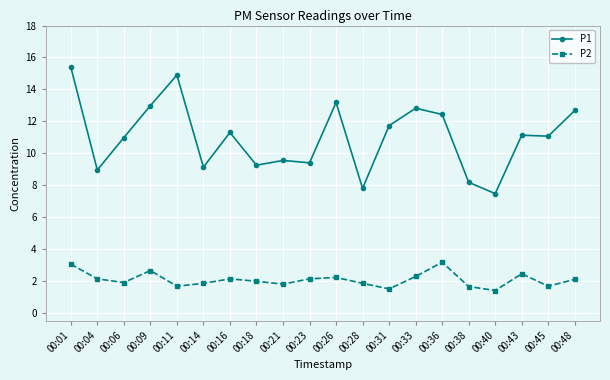

The P2 series shows 1.0 at 00:14. True or false?

False